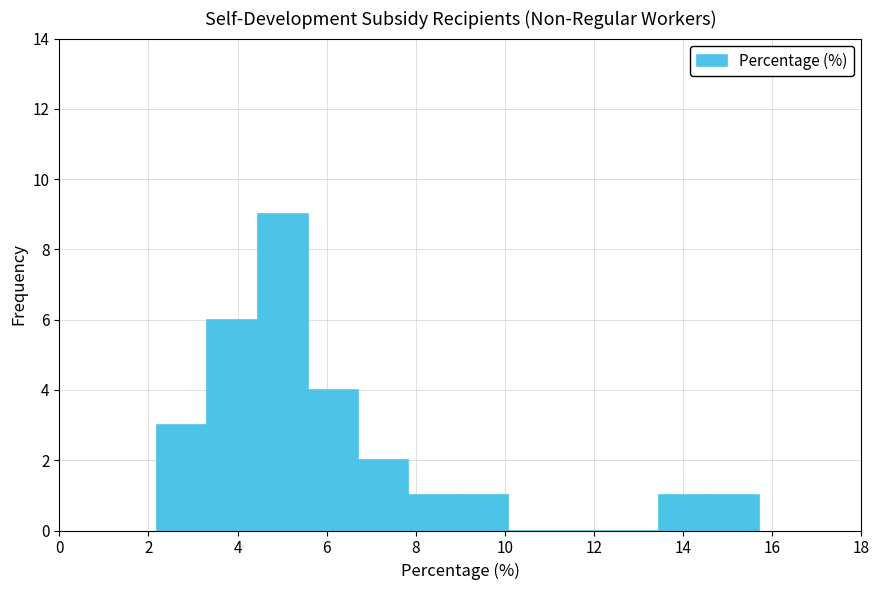

Reading left to right, list every bar in this chart as the range it spans on the x-axis followed by its height. Neither the bar edges nor the heights are printed on the chart, so give them approximately, as read against the axes.

2.2 to 3.4: 3
3.4 to 4.4: 6
4.4 to 5.6: 9
5.6 to 6.8: 4
6.8 to 7.8: 2
7.8 to 9.0: 1
9.0 to 10.0: 1
10.0 to 11.2: 0
11.2 to 12.4: 0
12.4 to 13.4: 0
13.4 to 14.6: 1
14.6 to 15.8: 1